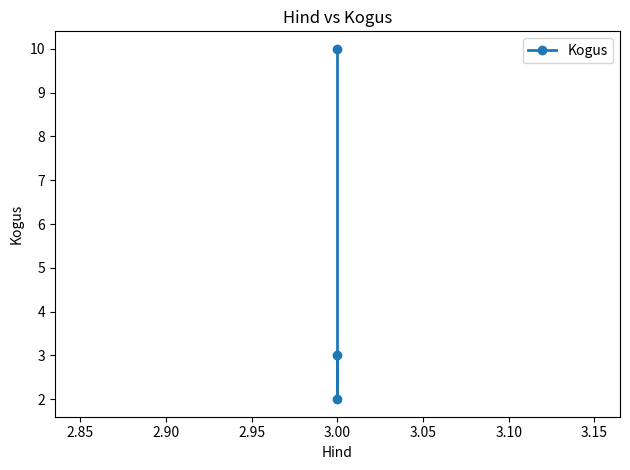

How many data points are less than 3?

1